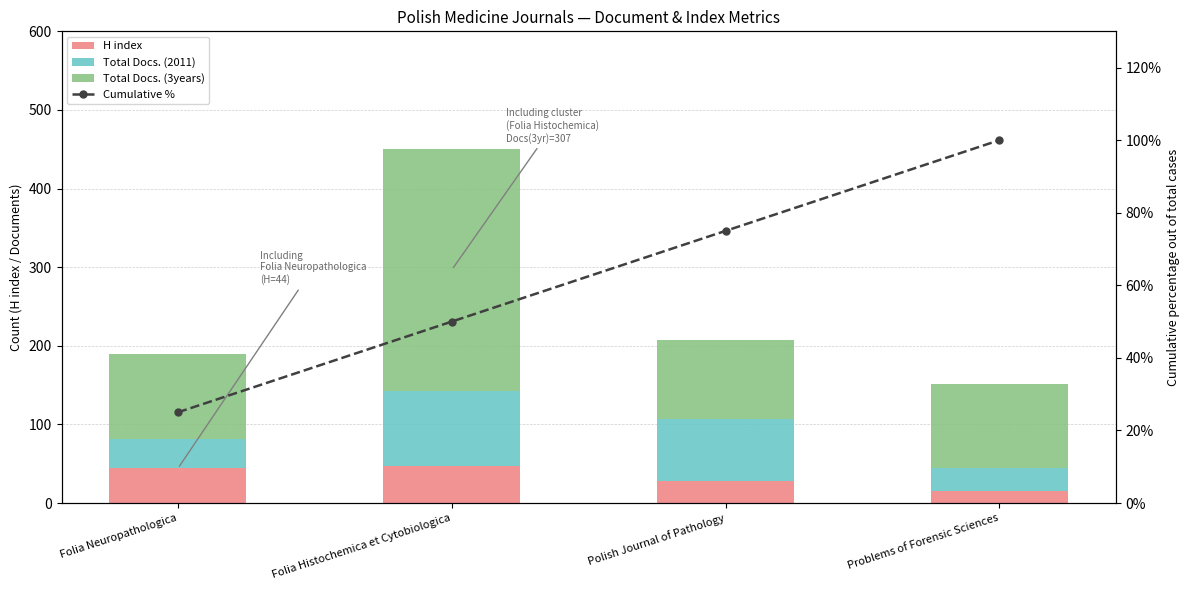

How many values in the Total Docs. (2011) series exceed 79?

1